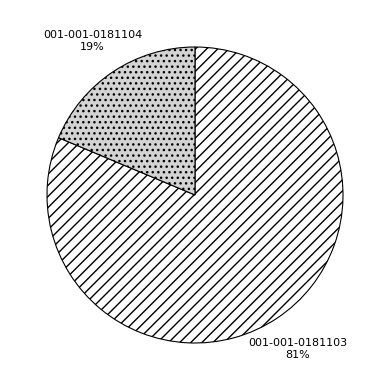

How many segments does this pie chart have?

2